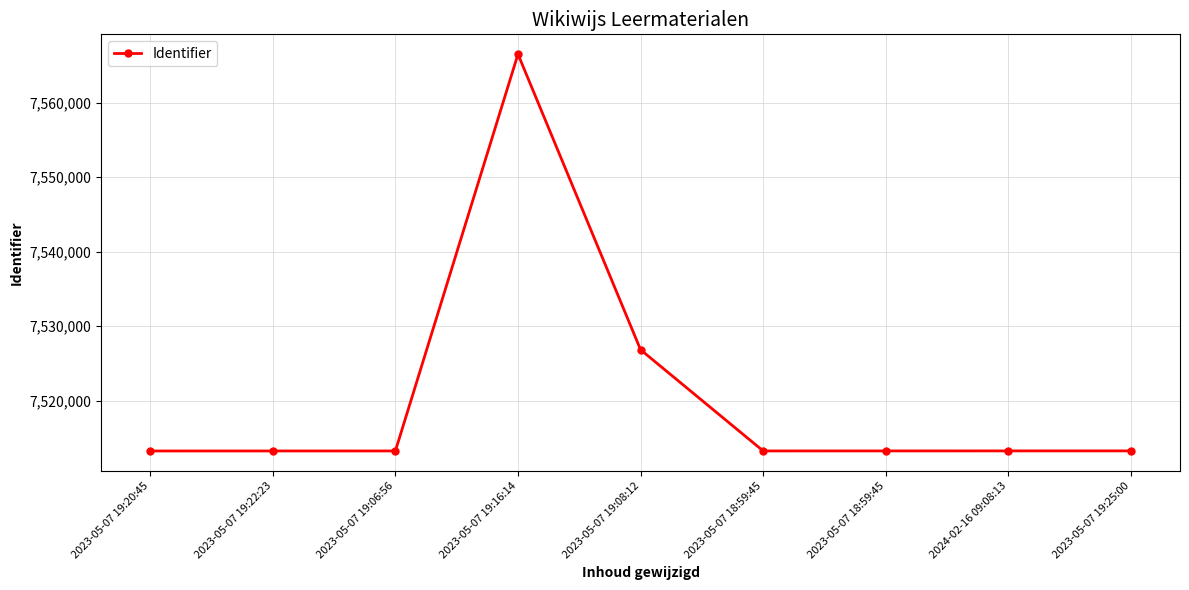

How many values are below 7513256?

4